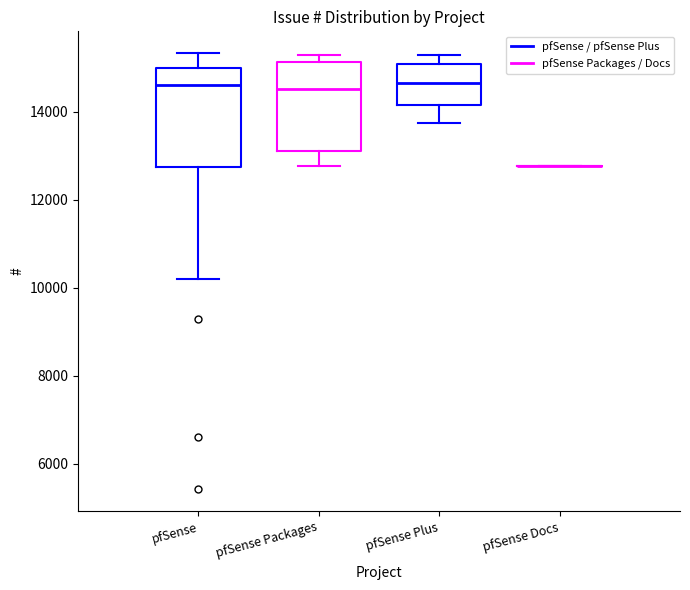

Reading left to right, read every box against the y-axis: the position of its median line, the range the box covers, and the ends of its whiskers. The values are not printed on the chart, so give them approximately, as read against the axis.

pfSense: median 14600, box 12800 to 15000, whiskers 10200 to 15400
pfSense Packages: median 14600, box 13000 to 15200, whiskers 12800 to 15200 (just above the box's upper edge)
pfSense Plus: median 14600, box 14200 to 15000, whiskers 13800 to 15200
pfSense Docs: box collapsed to a line at 12800, whiskers 12800 to 12800